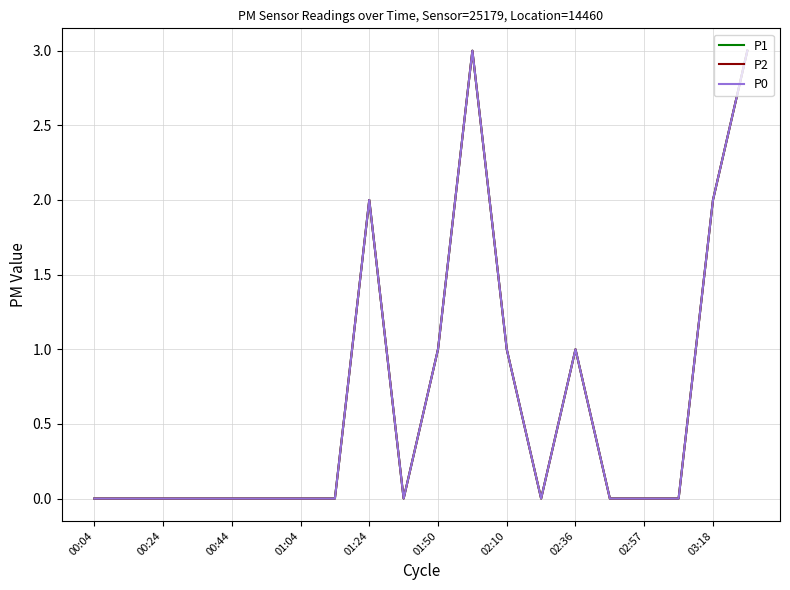

Does the chart have visible grid lines?

Yes